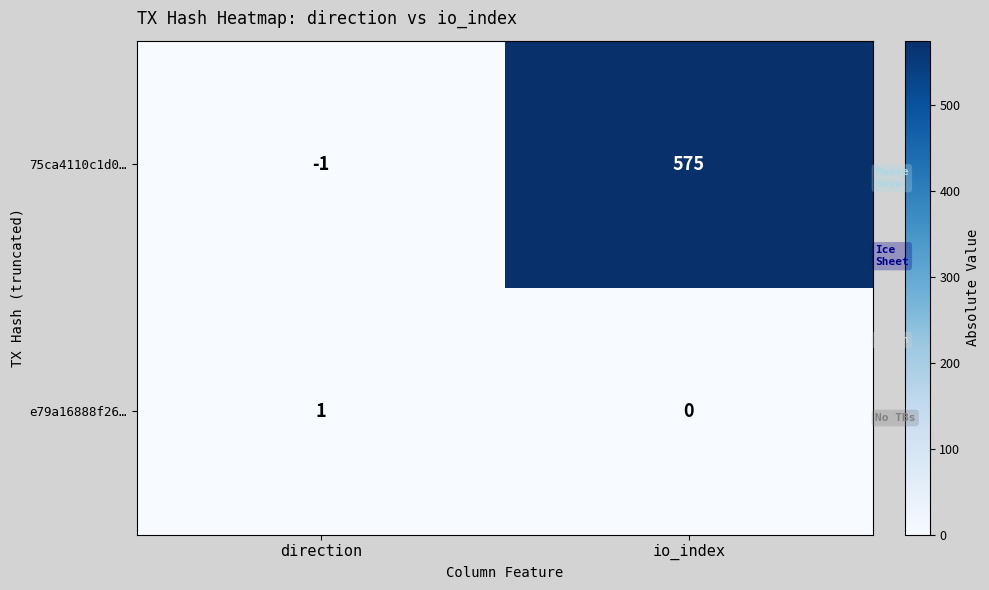

Where is e79a16888f26… nearest to the value 0?

io_index